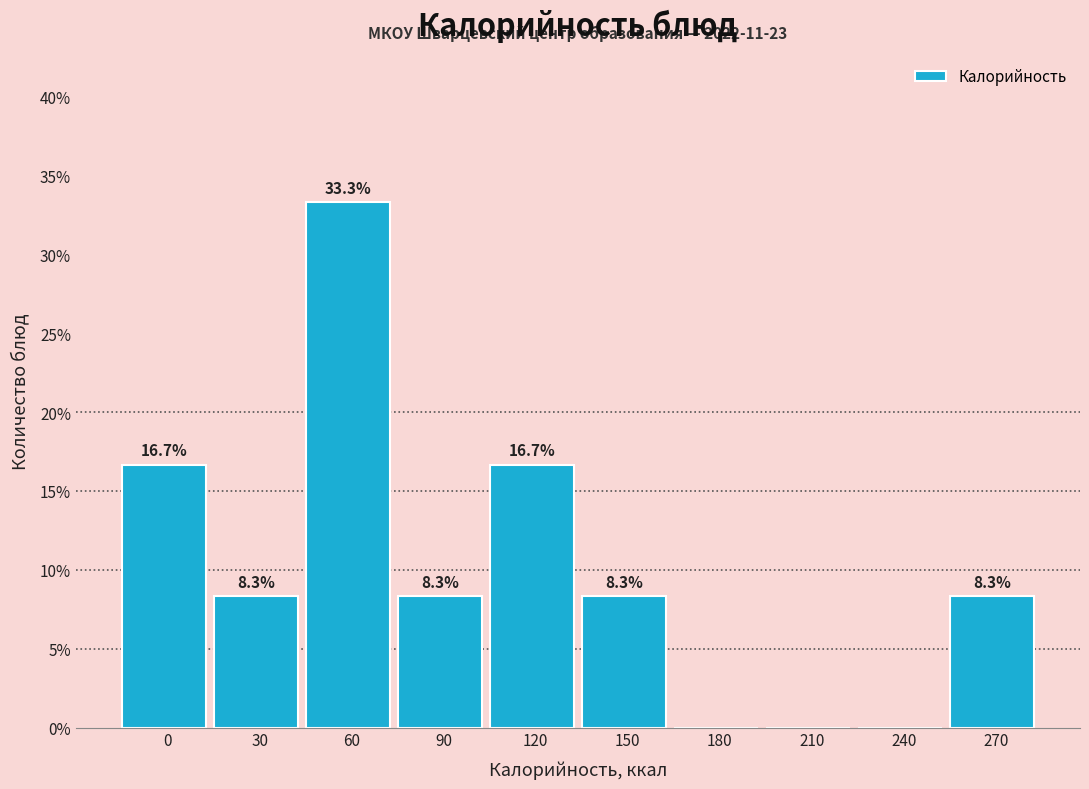

Reading left to right, list all the values displayed in this chart.

0=16.7	30=8.3	60=33.3	90=8.3	120=16.7	150=8.3	180=0.0	210=0.0	240=0.0	270=8.3